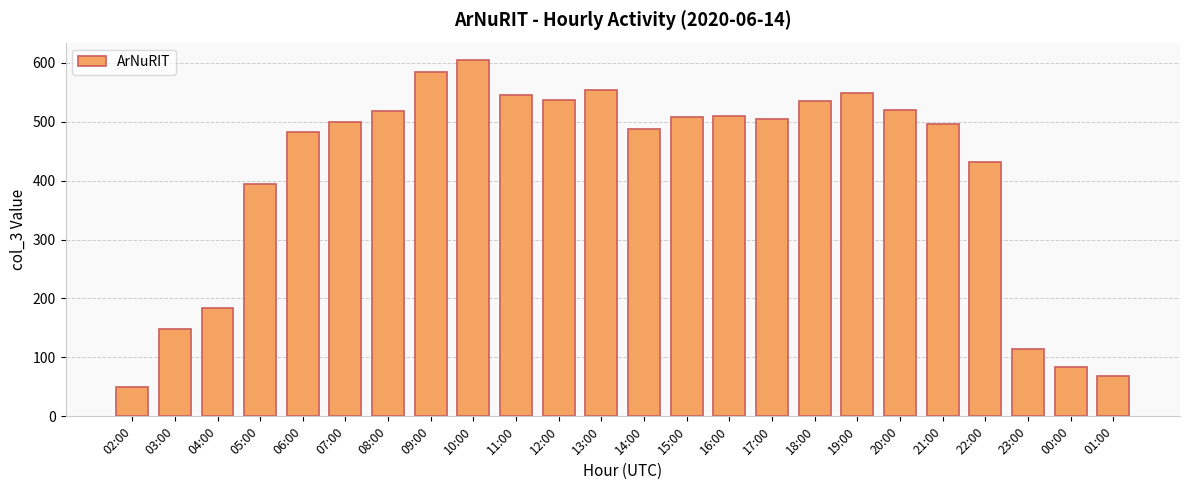

What is the average value?

413